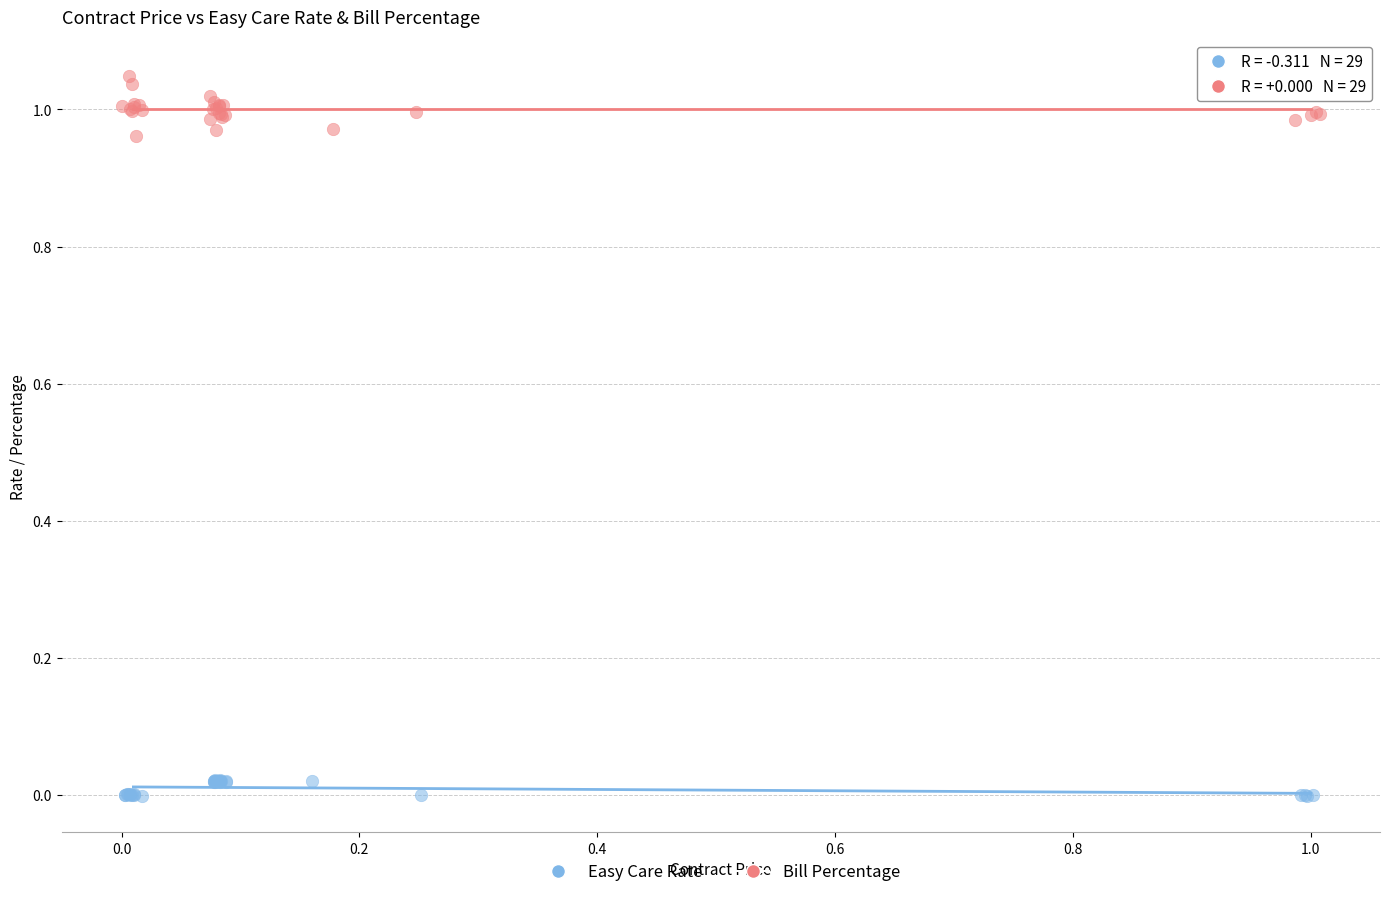

Which series contains the highest Y value?

Bill Percentage